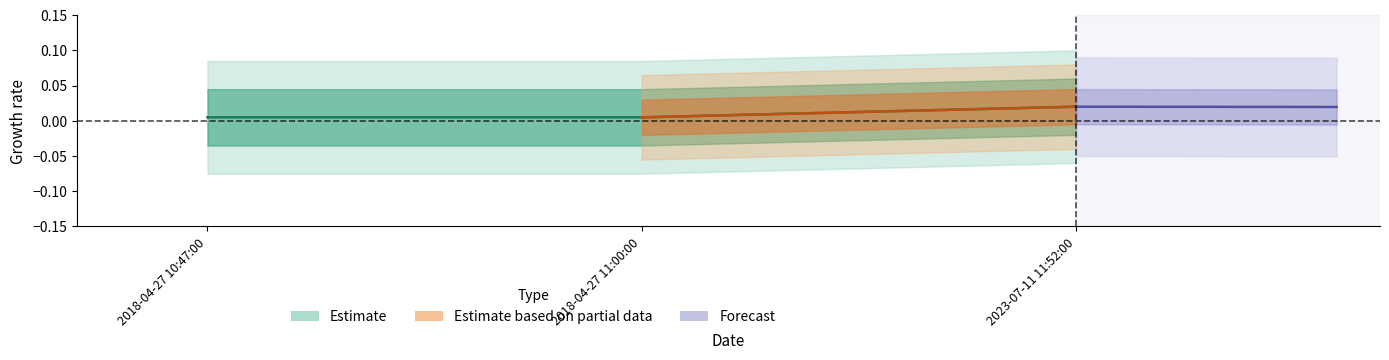

Which label corresponds to the smallest value in the chart?

2018-04-27 10:47:00